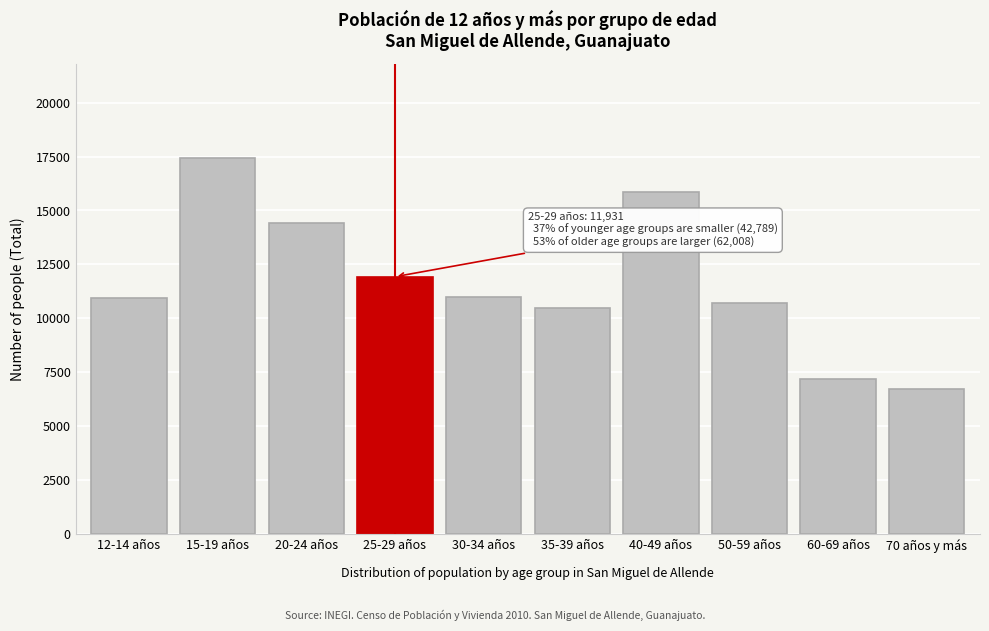

What is the approximate value at 50-59 años, to the nearest 100?

10700